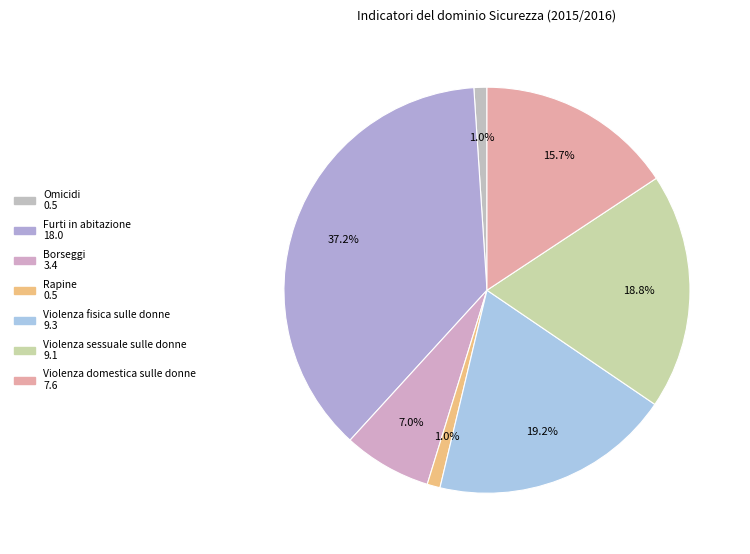

What is the smallest slice in the pie chart?

Omicidi